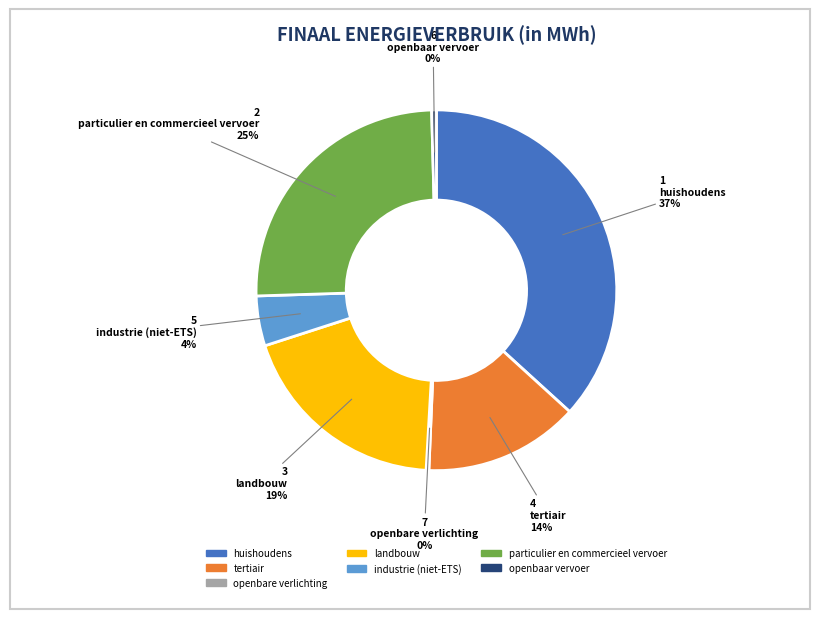

To the nearest percent, what is the difference between the industrie (niet-ETS) and particulier en commercieel vervoer slice percentages?

21%